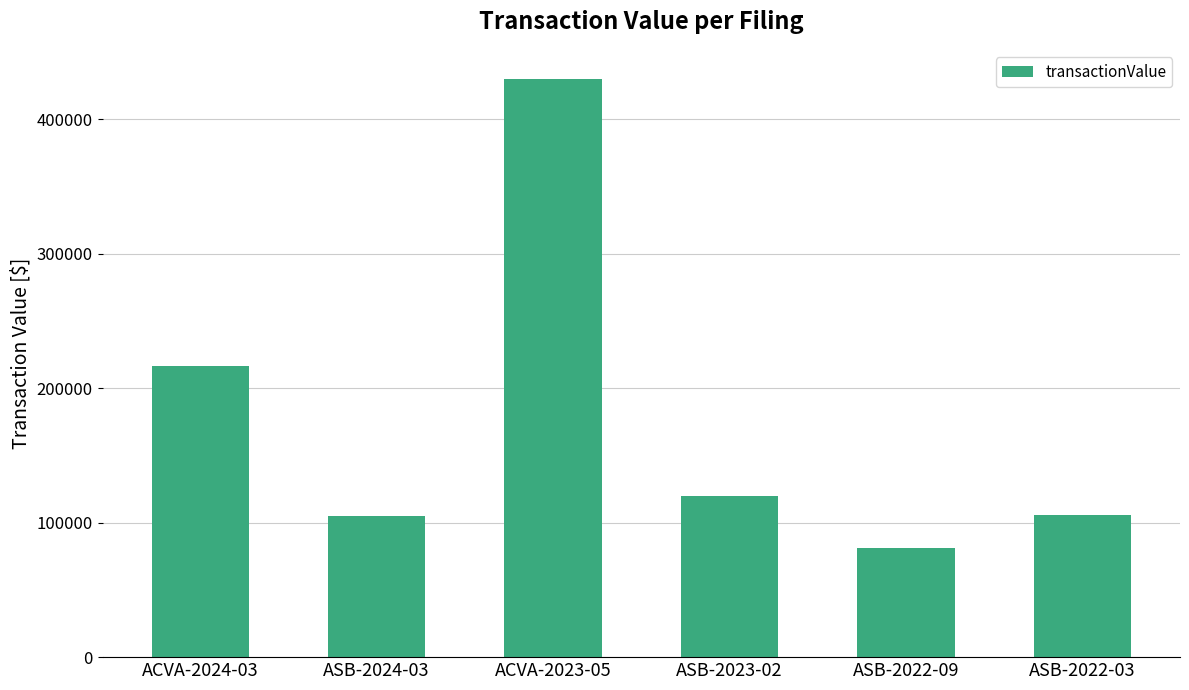

What position from the right is ASB-2024-03?

5